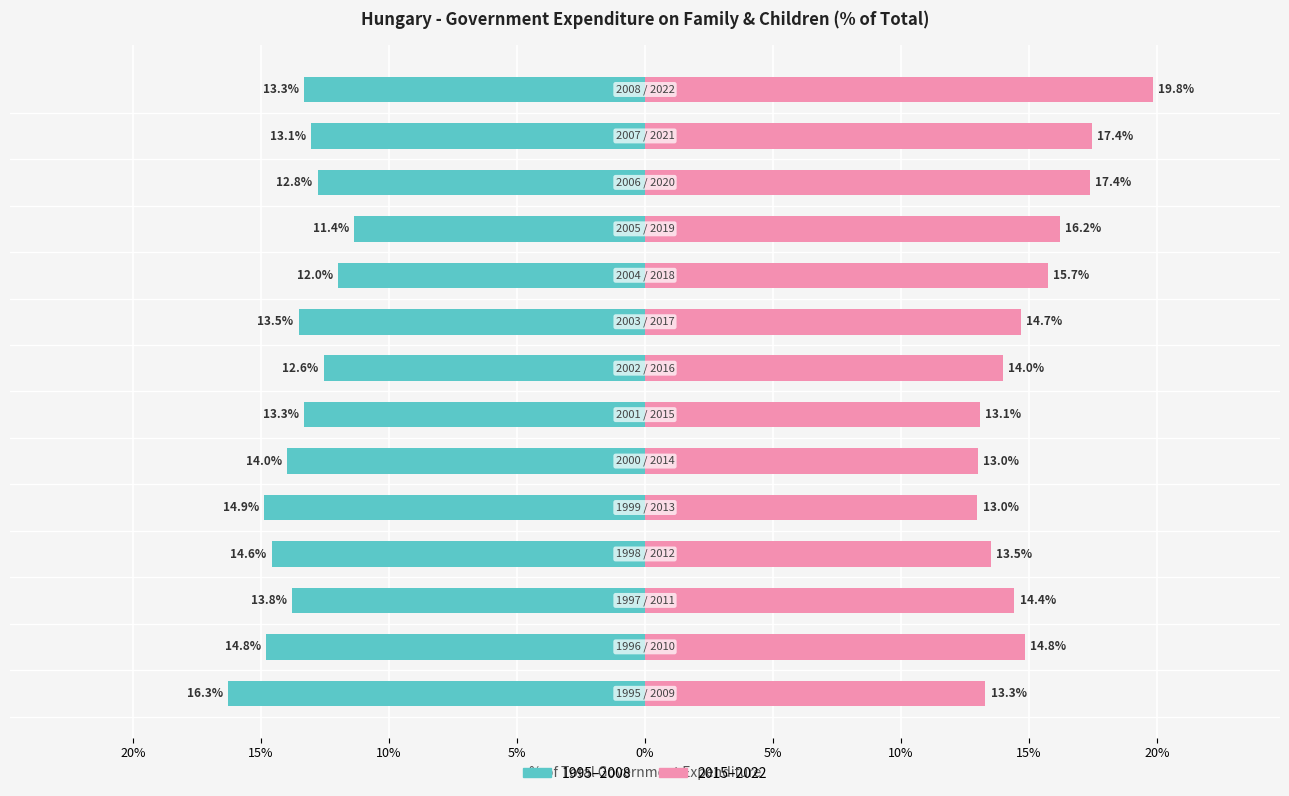

Which series has the largest total across all categories?

2015–2022